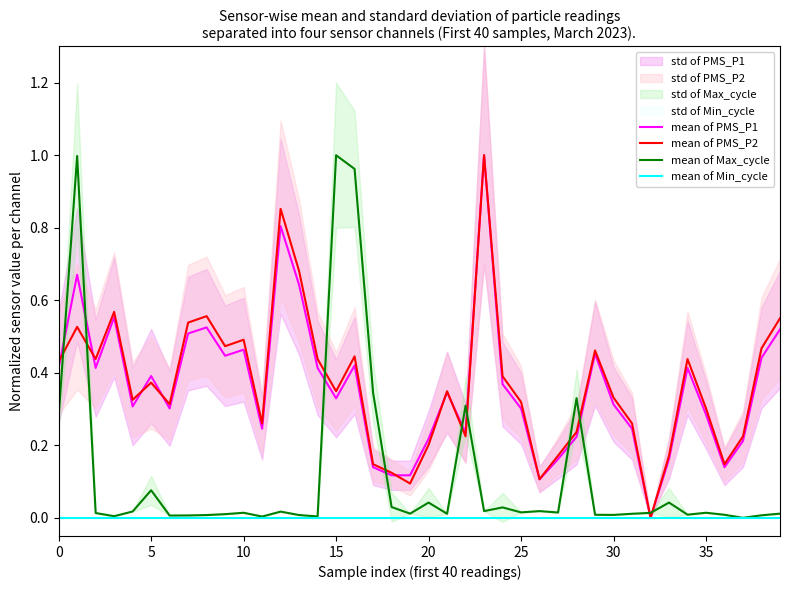

At which category does the chart reach its peak across all series?

23